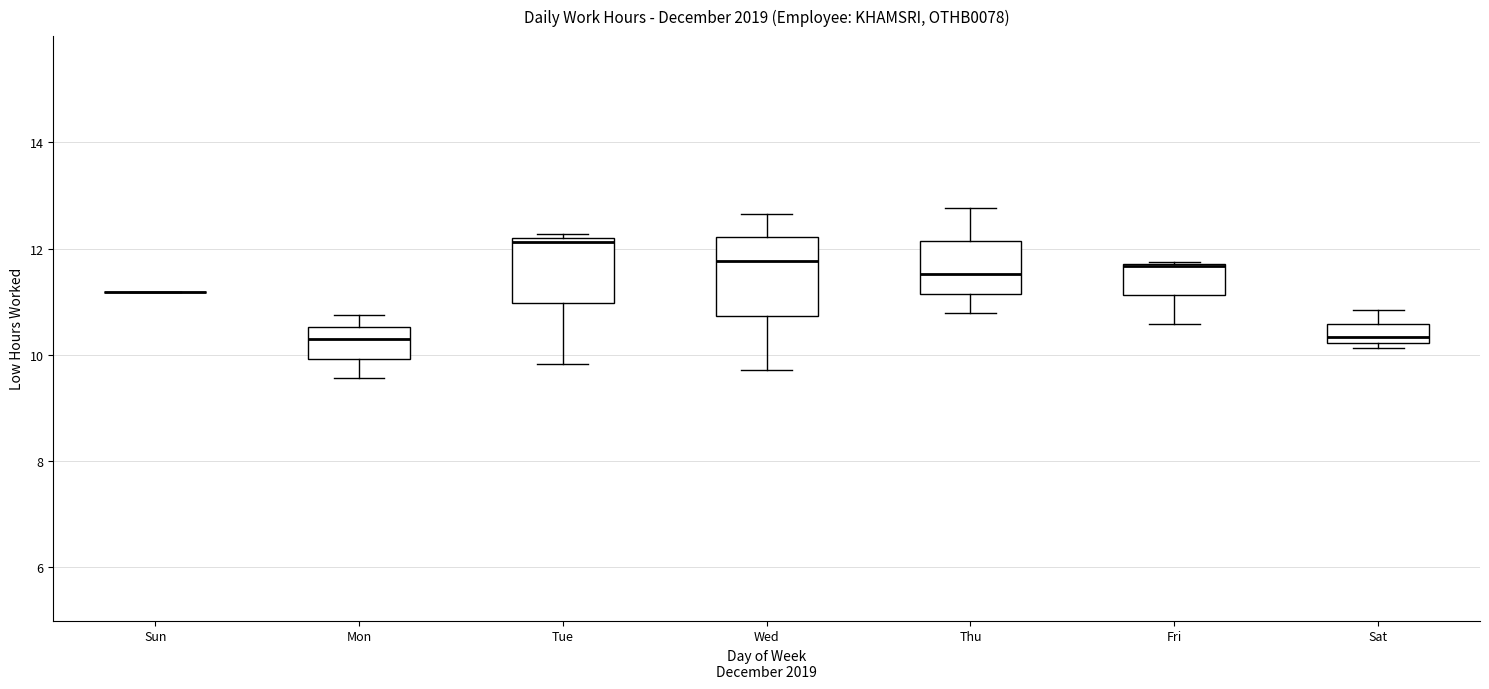

Comparing the boxes themselves (not the whiskers), which one is the tallest?

Wed